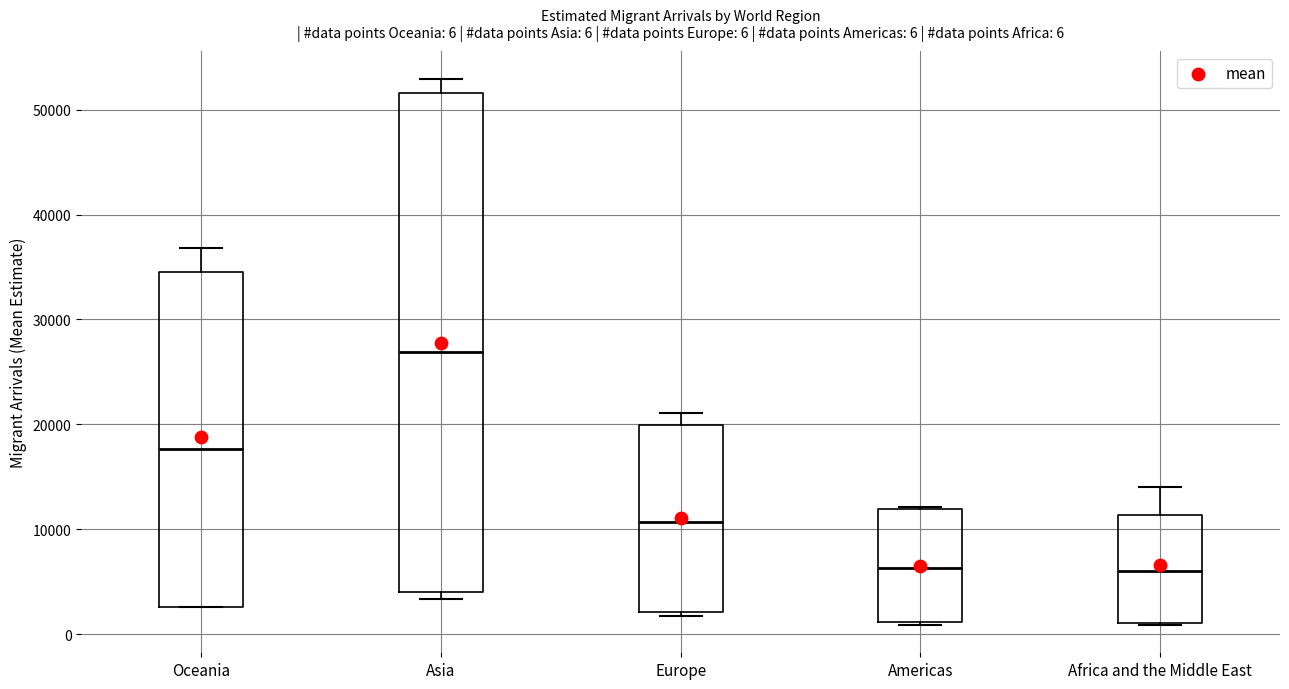

Which box's median line is the highest?

Asia